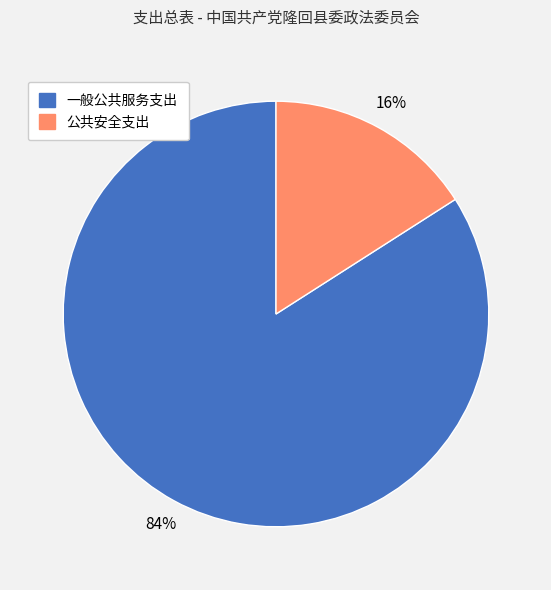

Which category has the biggest portion of the pie?

一般公共服务支出